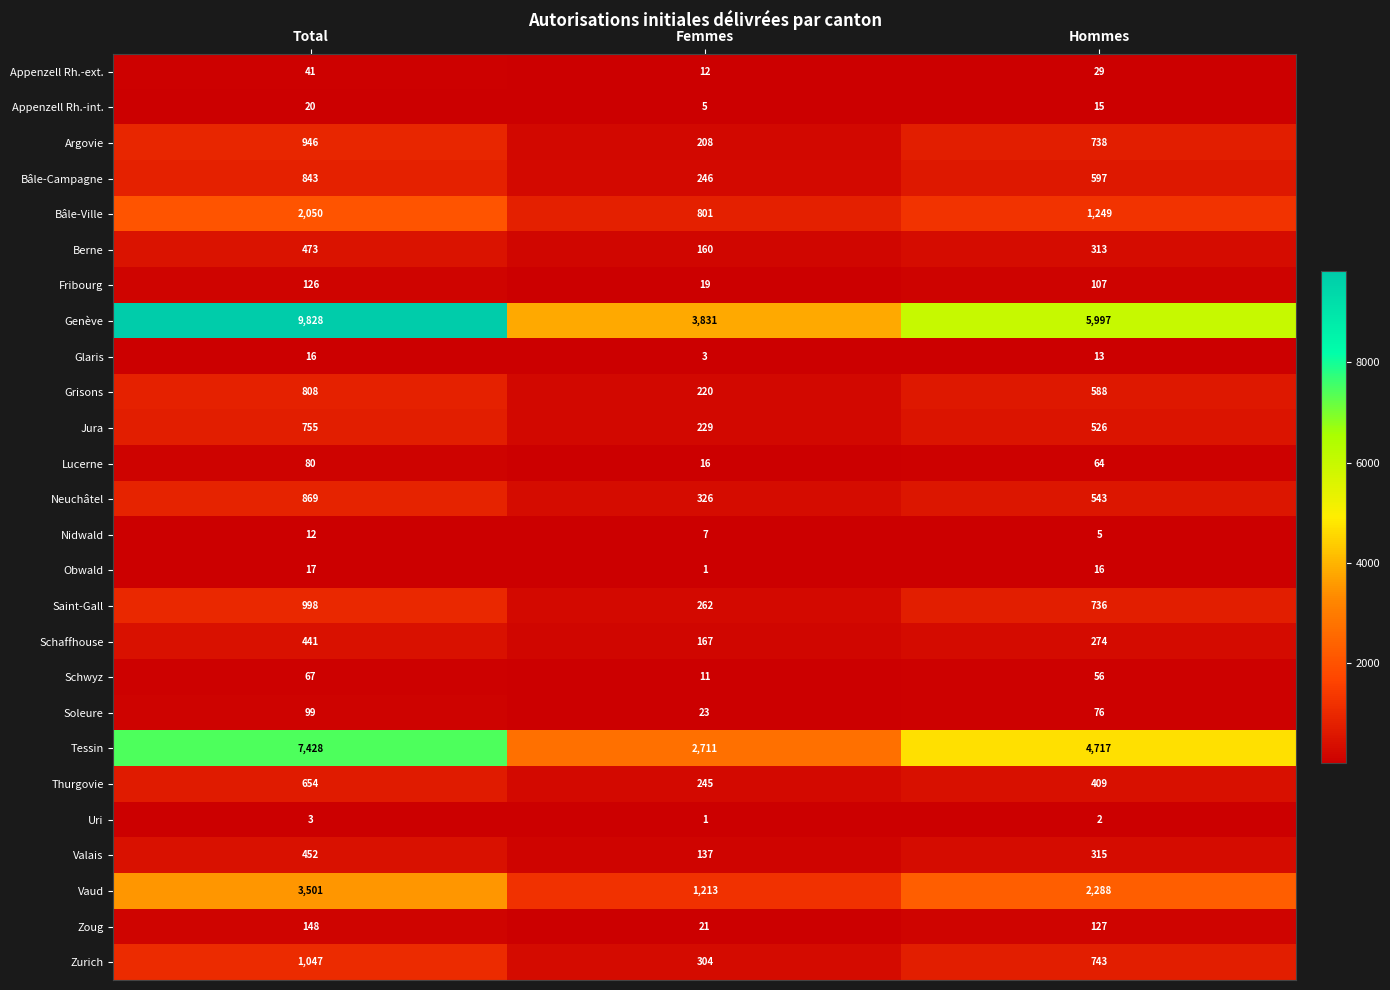

What is the difference between the Obwald values at Femmes and Total?

16